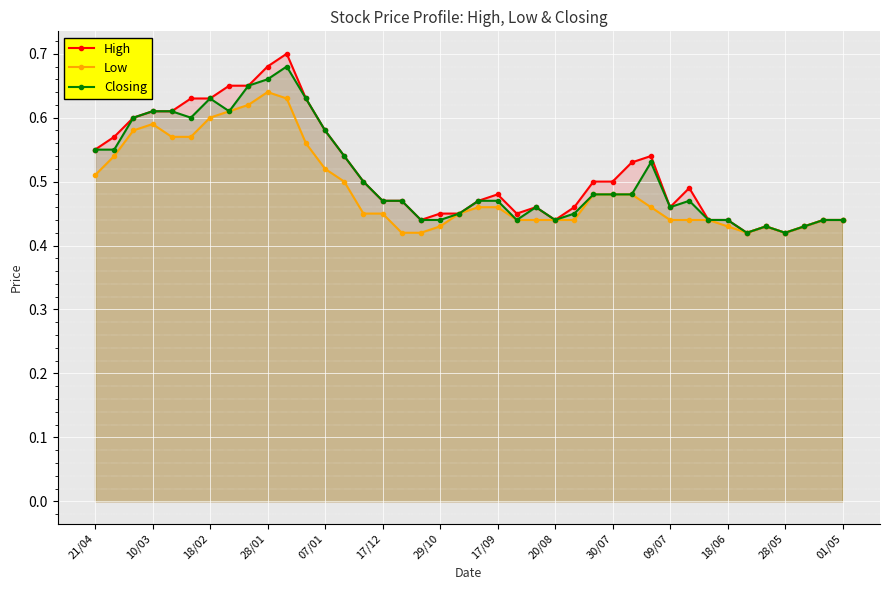

What is the difference between the maximum and minimum values in the Low series?

0.2